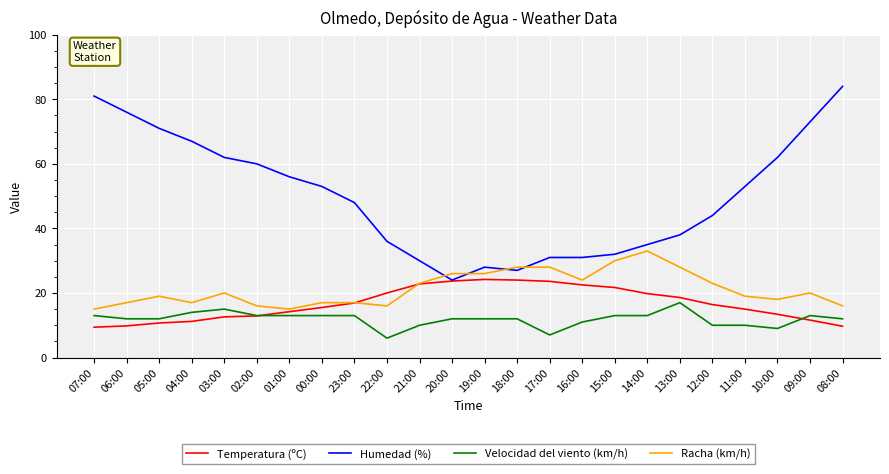

Is the value of Humedad (%) at 10:00 greater than the value of Temperatura (ºC) at 01:00?

Yes